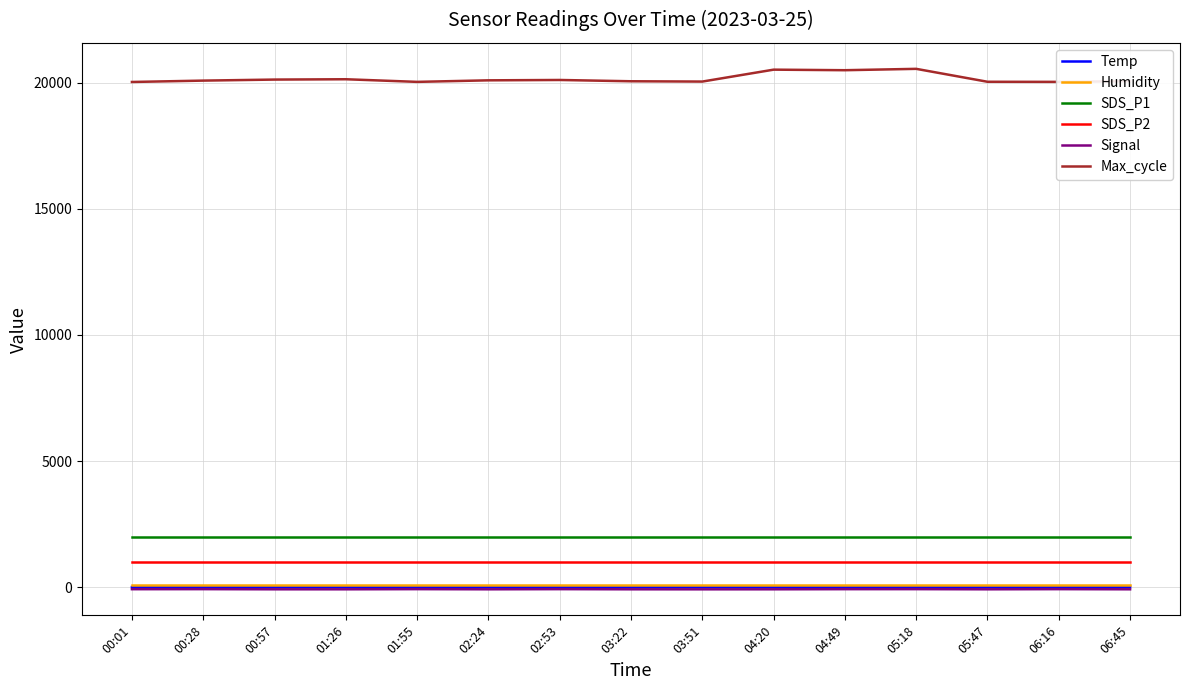

The value of SDS_P1 at 05:18 is 3255.4. True or false?

False